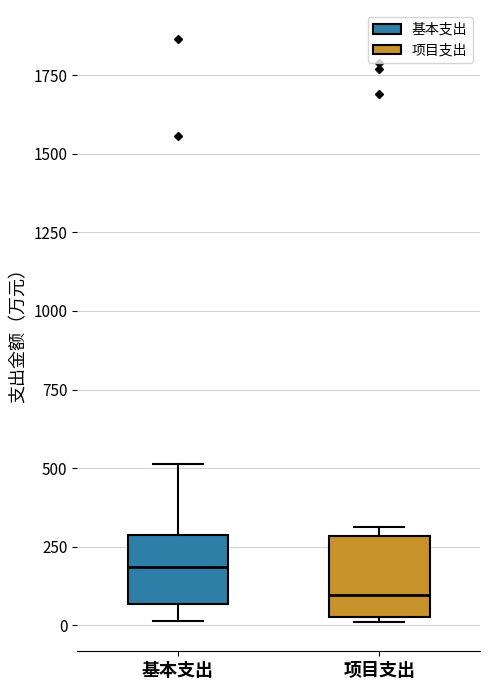

Where is the upper edge of the box for 基本支出 on the y-axis? The values are not printed on the chart, so give them approximately, as read against the axis.

300